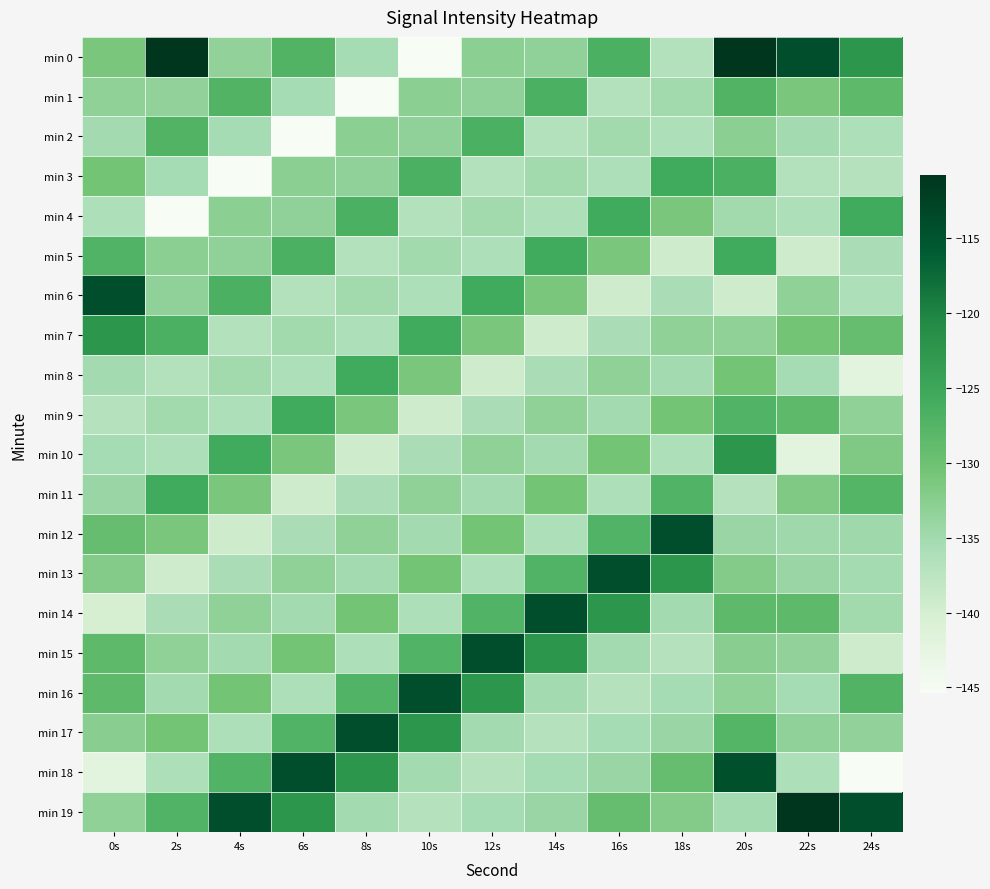

Reading left to right, list all the values displayed in this chart.

min 0: 0s=-131.1	2s=-110.8	4s=-133.4	6s=-127.3	8s=-135.4	10s=-145.4	12s=-132.8	14s=-133.3	16s=-126.7	18s=-136.5	20s=-110.8	22s=-114.2	24s=-122.6
min 1: 0s=-133.2	2s=-133.4	4s=-127.3	6s=-135.4	8s=-145.4	10s=-132.8	12s=-133.3	14s=-126.7	16s=-136.5	18s=-134.9	20s=-127.3	22s=-131.1	24s=-128.5
min 2: 0s=-135.1	2s=-127.3	4s=-135.4	6s=-145.4	8s=-132.8	10s=-133.3	12s=-126.7	14s=-136.5	16s=-134.9	18s=-136.1	20s=-132.8	22s=-135.1	24s=-136.1
min 3: 0s=-130.6	2s=-135.4	4s=-145.4	6s=-132.8	8s=-133.3	10s=-126.7	12s=-136.5	14s=-134.9	16s=-136.1	18s=-125.8	20s=-126.7	22s=-136.5	24s=-136.8
min 4: 0s=-136.1	2s=-145.4	4s=-132.8	6s=-133.3	8s=-126.7	10s=-136.5	12s=-134.9	14s=-136.1	16s=-125.8	18s=-131.1	20s=-134.9	22s=-136.1	24s=-125.8
min 5: 0s=-127.3	2s=-132.8	4s=-133.3	6s=-126.7	8s=-136.5	10s=-134.9	12s=-136.1	14s=-125.8	16s=-131.1	18s=-139.4	20s=-125.8	22s=-139.4	24s=-135.7
min 6: 0s=-114.2	2s=-133.3	4s=-126.7	6s=-136.5	8s=-134.9	10s=-136.1	12s=-125.8	14s=-131.1	16s=-139.4	18s=-135.7	20s=-139.4	22s=-133.2	24s=-136.1
min 7: 0s=-122.6	2s=-126.7	4s=-136.5	6s=-134.9	8s=-136.1	10s=-125.8	12s=-131.1	14s=-139.4	16s=-135.7	18s=-133.2	20s=-133.2	22s=-130.6	24s=-129.3
min 8: 0s=-135.1	2s=-136.5	4s=-134.9	6s=-136.1	8s=-125.8	10s=-131.1	12s=-139.4	14s=-135.7	16s=-133.2	18s=-135.1	20s=-130.6	22s=-135.3	24s=-142.1
min 9: 0s=-136.8	2s=-134.9	4s=-136.1	6s=-125.8	8s=-131.1	10s=-139.4	12s=-135.7	14s=-133.2	16s=-135.1	18s=-130.6	20s=-127.3	22s=-128.5	24s=-133.1
min 10: 0s=-135.3	2s=-136.1	4s=-125.8	6s=-131.1	8s=-139.4	10s=-135.7	12s=-133.2	14s=-135.1	16s=-130.6	18s=-136.1	20s=-122.6	22s=-142.1	24s=-131.7
min 11: 0s=-134.3	2s=-125.8	4s=-131.1	6s=-139.4	8s=-135.7	10s=-133.2	12s=-135.1	14s=-130.6	16s=-136.1	18s=-127.3	20s=-136.8	22s=-131.7	24s=-127.7
min 12: 0s=-129.3	2s=-131.1	4s=-139.4	6s=-135.7	8s=-133.2	10s=-135.1	12s=-130.6	14s=-136.1	16s=-127.3	18s=-114.2	20s=-134.3	22s=-134.7	24s=-134.7
min 13: 0s=-132.1	2s=-139.4	4s=-135.7	6s=-133.2	8s=-135.1	10s=-130.6	12s=-136.1	14s=-127.3	16s=-114.2	18s=-122.6	20s=-132.1	22s=-134.3	24s=-135.2
min 14: 0s=-140.2	2s=-135.7	4s=-133.2	6s=-135.1	8s=-130.6	10s=-136.1	12s=-127.3	14s=-114.2	16s=-122.6	18s=-135.1	20s=-128.5	22s=-128.6	24s=-134.9
min 15: 0s=-128.5	2s=-133.2	4s=-135.1	6s=-130.6	8s=-136.1	10s=-127.3	12s=-114.2	14s=-122.6	16s=-135.1	18s=-136.8	20s=-132.6	22s=-133.4	24s=-139.4
min 16: 0s=-128.6	2s=-135.1	4s=-130.6	6s=-136.1	8s=-127.3	10s=-114.2	12s=-122.6	14s=-135.1	16s=-136.8	18s=-135.3	20s=-133.1	22s=-135.4	24s=-127.3
min 17: 0s=-132.6	2s=-130.6	4s=-136.1	6s=-127.3	8s=-114.2	10s=-122.6	12s=-135.1	14s=-136.8	16s=-135.3	18s=-134.3	20s=-127.7	22s=-133.3	24s=-133.4
min 18: 0s=-142.1	2s=-136.1	4s=-127.3	6s=-114.2	8s=-122.6	10s=-135.1	12s=-136.8	14s=-135.3	16s=-134.3	18s=-129.3	20s=-114.6	22s=-136.1	24s=-145.4
min 19: 0s=-133.1	2s=-127.3	4s=-114.2	6s=-122.6	8s=-135.1	10s=-136.8	12s=-135.3	14s=-134.3	16s=-129.3	18s=-132.1	20s=-135.2	22s=-110.8	24s=-114.2